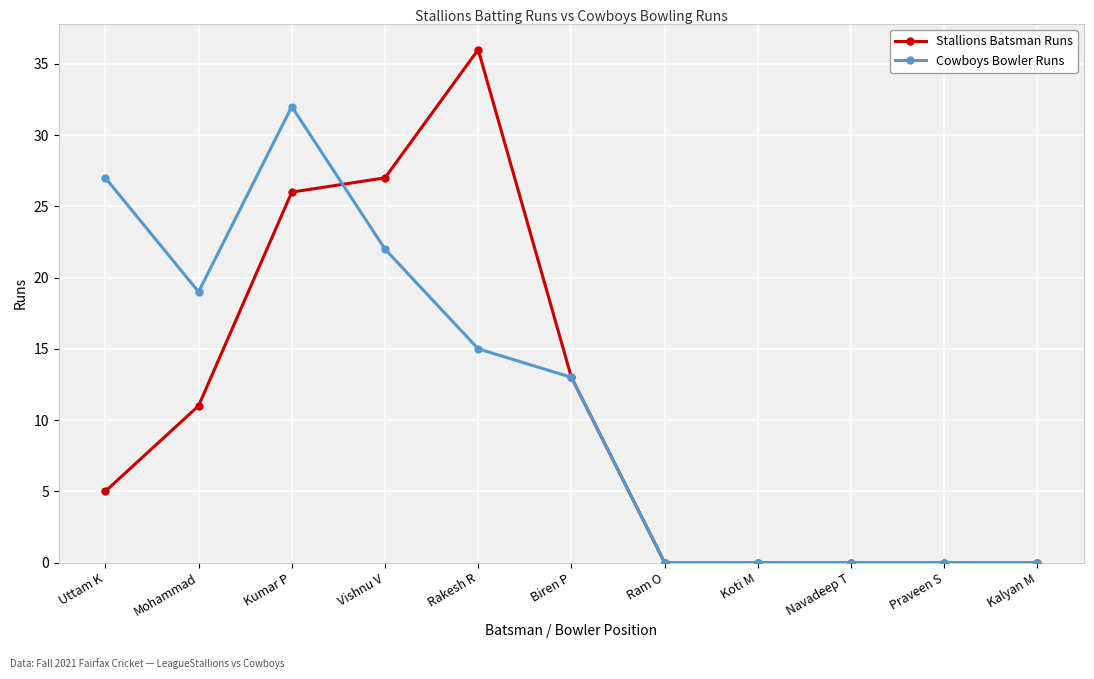

Which label corresponds to the largest value in the chart?

Rakesh R